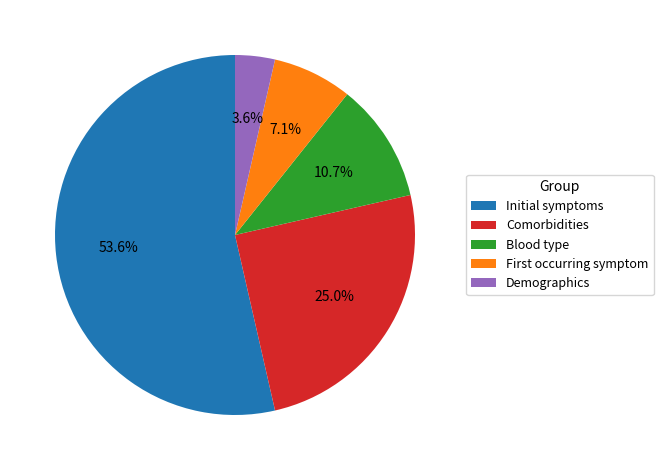

How many slices are in this pie chart?

5